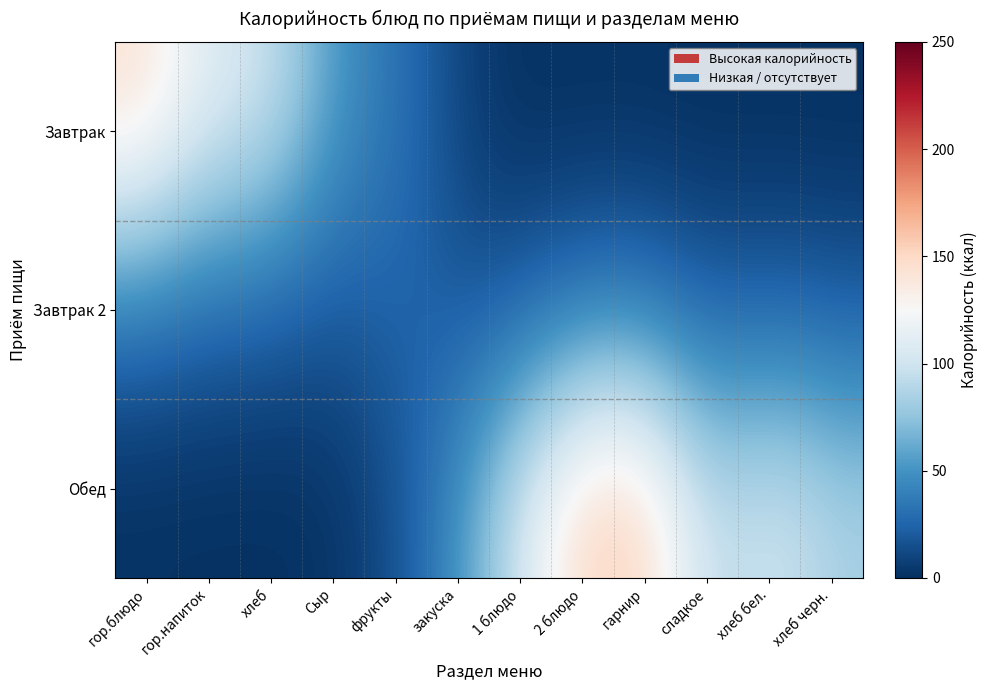

List the series in order of their peak value, highest first.

Обед, Завтрак, Завтрак 2